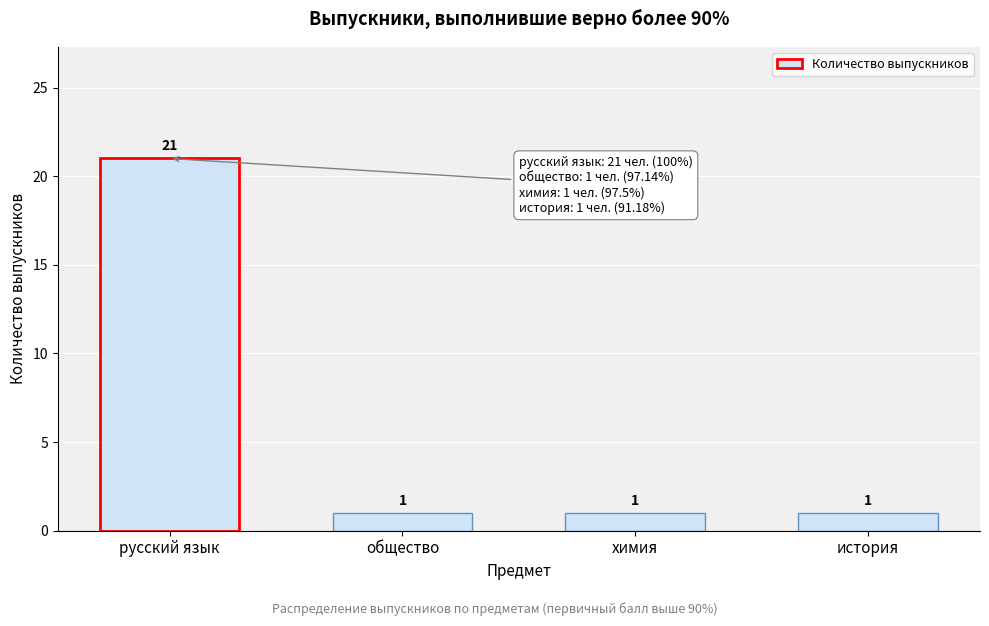

Reading left to right, transcribe all the data shown in this chart.

21	1	1	1